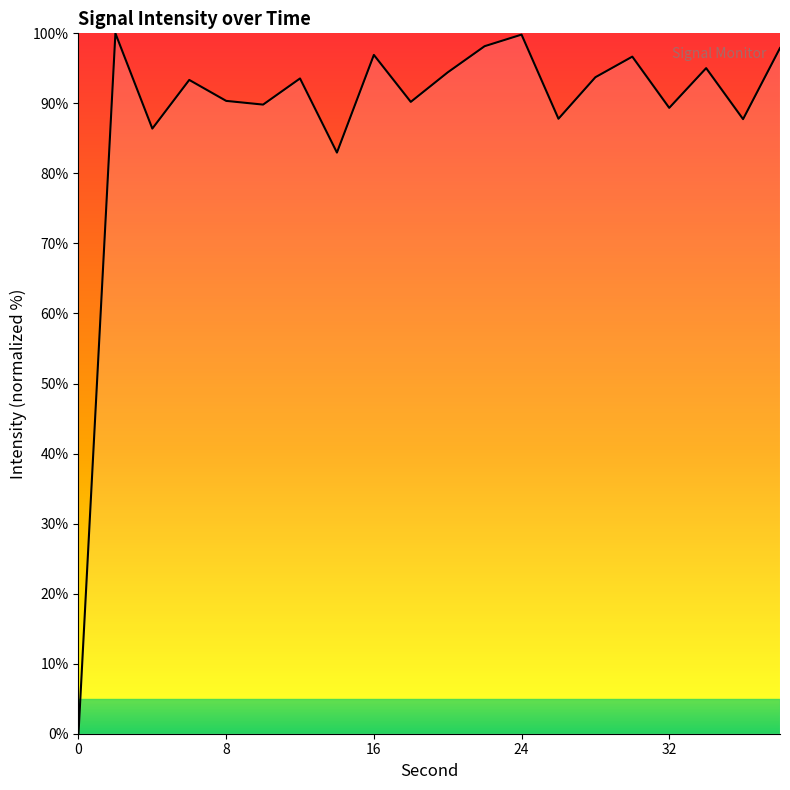

What is the difference between the maximum and minimum values?

100.0